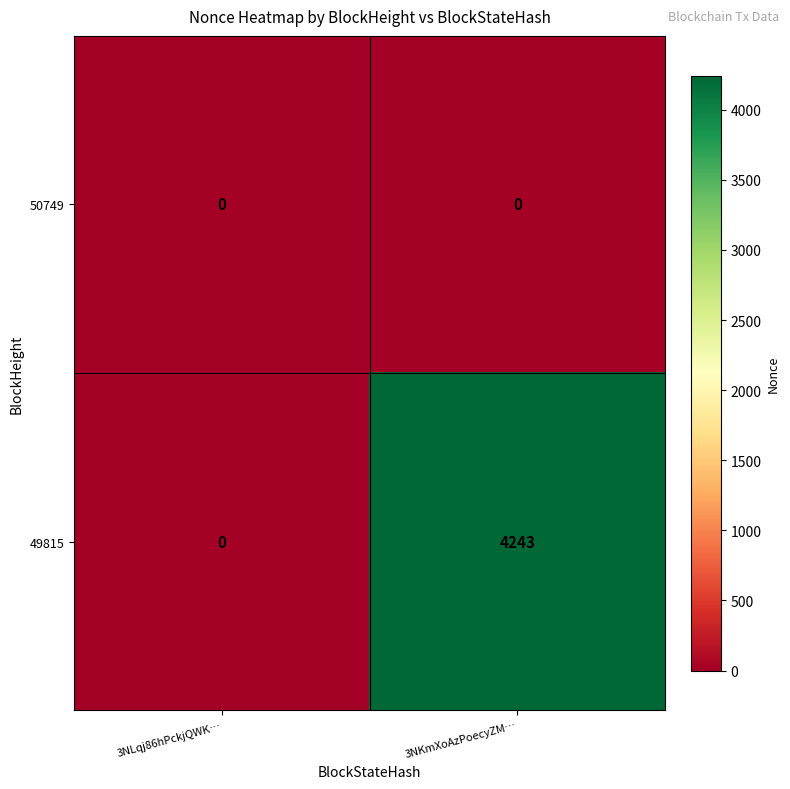

List the series in order of their overall mean, highest first.

49815, 50749